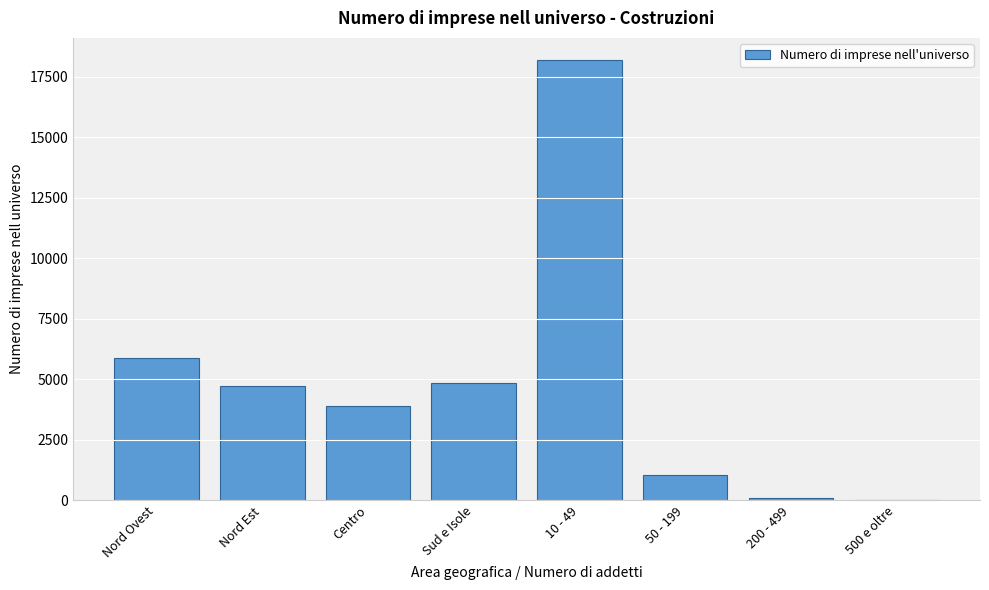

At which label is the value closest to 9112?

Nord Ovest